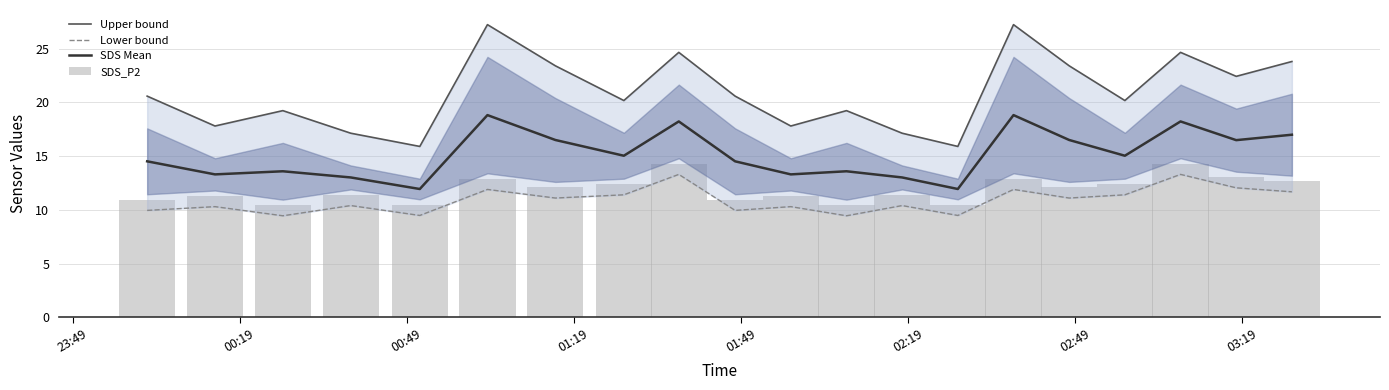

What is the label of the 2nd bar from the left?

00:19